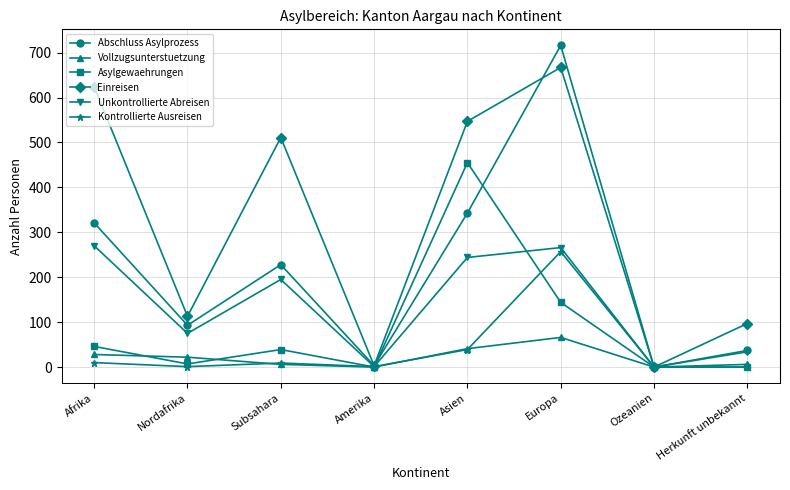

At which category does Abschluss Asylprozess reach its first local peak?

Subsahara